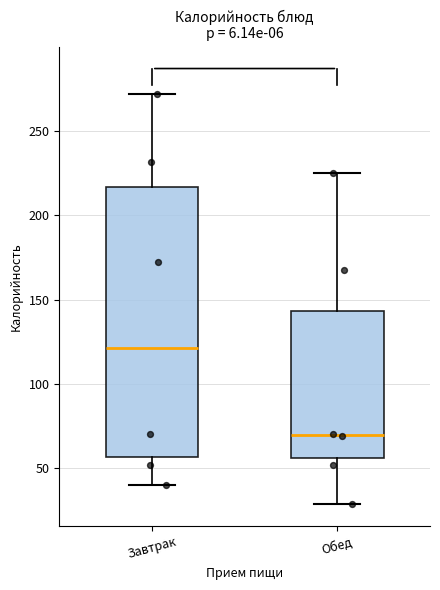

Reading left to right, read every box against the y-axis: the position of its median line, the range the box covers, and the ends of its whiskers. The values are not printed on the chart, so give them approximately, as read against the axis.

Завтрак: median 120, box 55 to 215, whiskers 40 to 270
Обед: median 70, box 55 to 145, whiskers 30 to 225